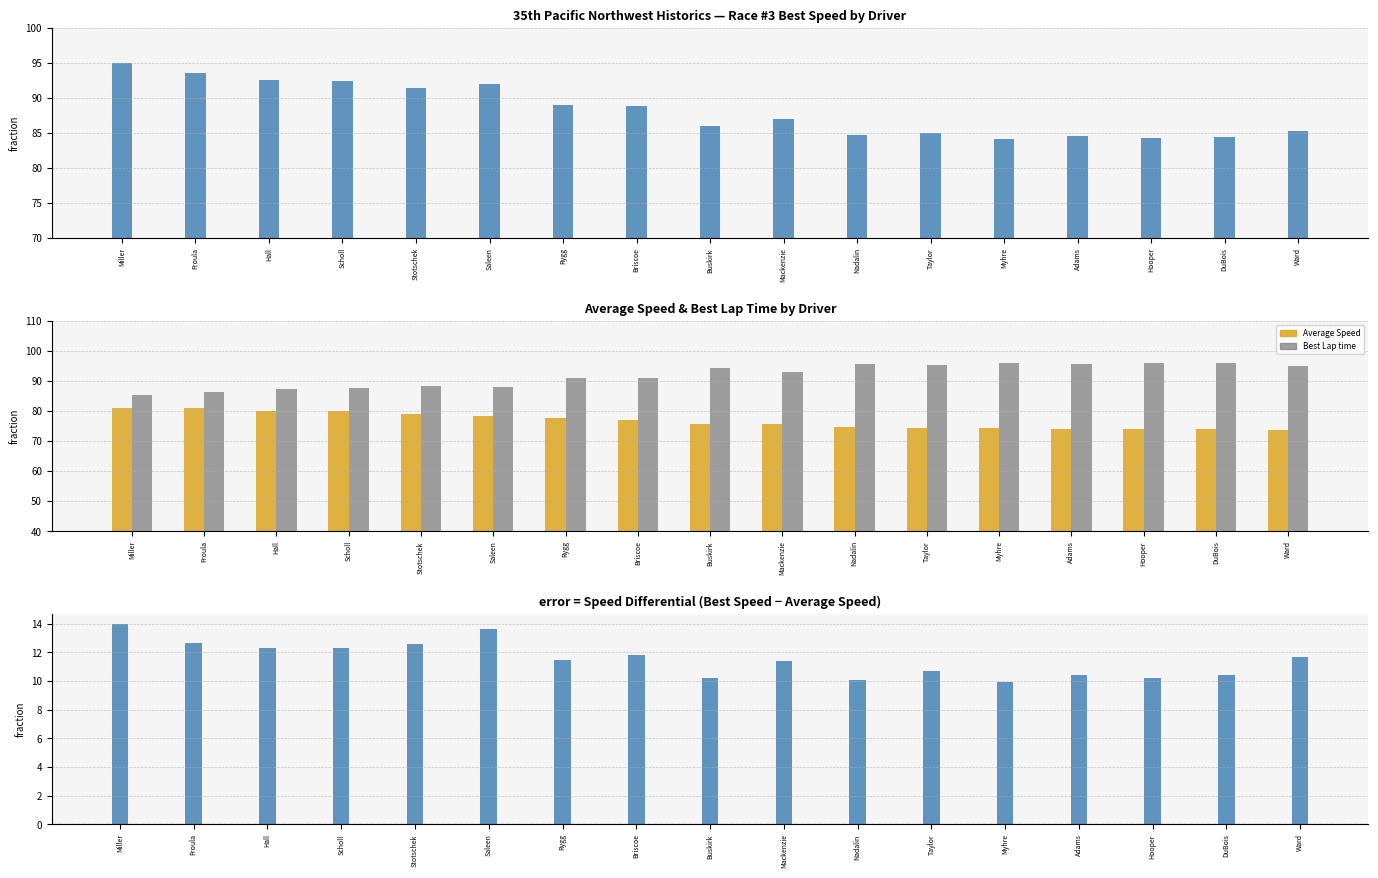

Reading left to right, list all the values displayed in this chart.

Best Speed: Miller=95.0	Froula=93.6	Hall=92.5	Scholl=92.5	Stotschek=91.5	Saleen=92.0	Rygg=89.1	Briscoe=88.8	Buskirk=86.0	Mackenzie=87.0	Nadalin=84.7	Taylor=85.0	Myhre=84.2	Adams=84.5	Hooper=84.2	DuBois=84.4	Ward=85.3
Average Speed: Miller=81.0	Froula=81.0	Hall=80.2	Scholl=80.2	Stotschek=78.9	Saleen=78.3	Rygg=77.6	Briscoe=77.0	Buskirk=75.7	Mackenzie=75.6	Nadalin=74.7	Taylor=74.3	Myhre=74.2	Adams=74.1	Hooper=74.0	DuBois=74.0	Ward=73.6
Best Lap time: Miller=85.3	Froula=86.5	Hall=87.5	Scholl=87.6	Stotschek=88.5	Saleen=88.0	Rygg=91.0	Briscoe=91.2	Buskirk=94.2	Mackenzie=93.1	Nadalin=95.6	Taylor=95.3	Myhre=96.2	Adams=95.8	Hooper=96.2	DuBois=96.0	Ward=95.0
Speed Diff (Best - Avg): Miller=14.0	Froula=12.6	Hall=12.3	Scholl=12.3	Stotschek=12.6	Saleen=13.7	Rygg=11.5	Briscoe=11.8	Buskirk=10.2	Mackenzie=11.4	Nadalin=10.1	Taylor=10.7	Myhre=10.0	Adams=10.4	Hooper=10.2	DuBois=10.4	Ward=11.7